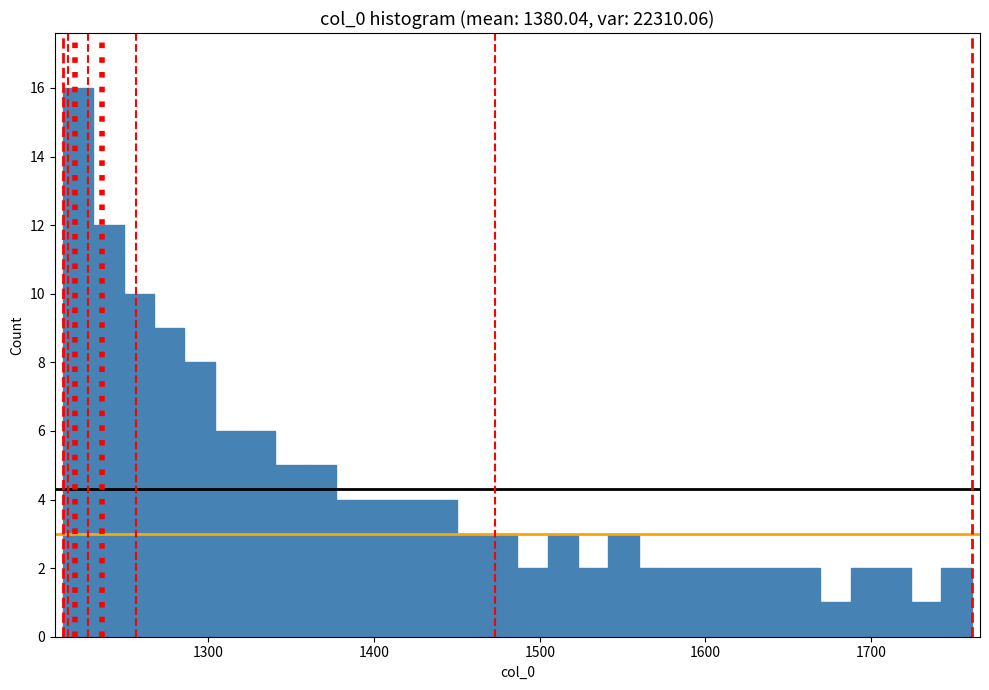

Around what value on the x-axis is the tallest bar? Give the approximate position of its centre, as read against the axis.

1220